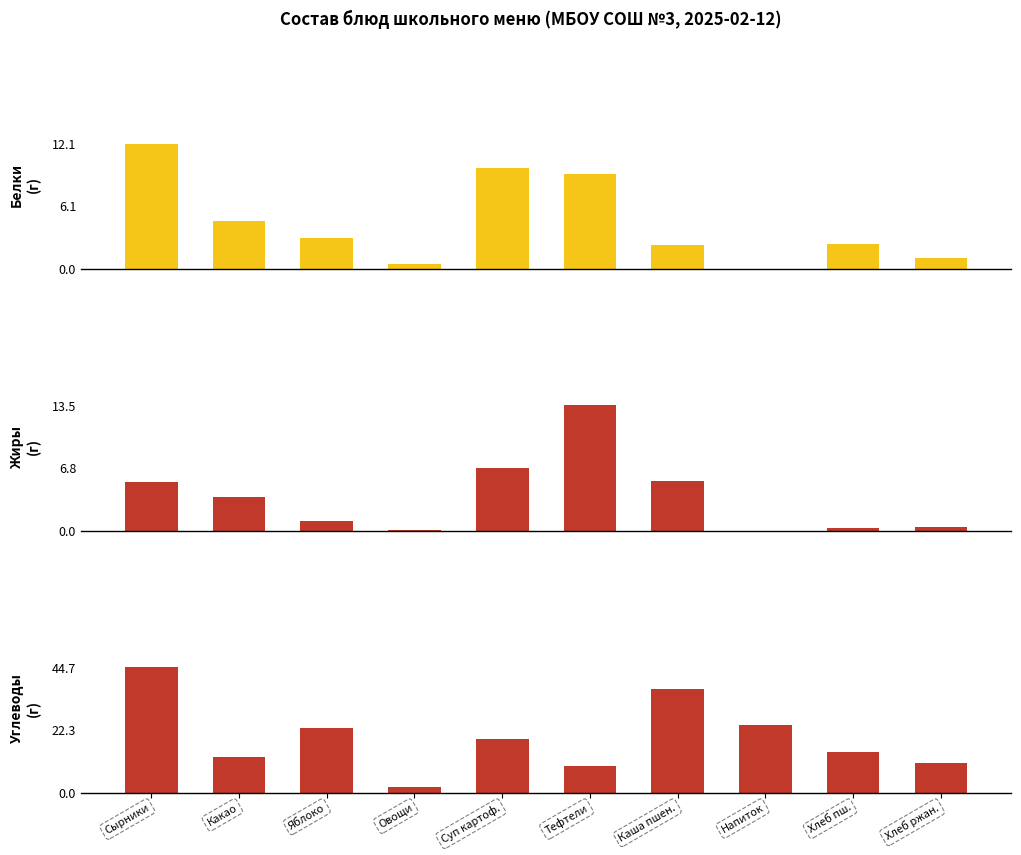

Reading left to right, list all the values displayed in this chart.

Белки: Сырники=12.1	Какао=4.6	Яблоко=3.0	Овощи=0.5	Суп картоф.=9.8	Тефтели=9.2	Каша пшен.=2.3	Напиток=0.0	Хлеб пш.=2.4	Хлеб ржан.=1.1
Жиры: Сырники=5.2	Какао=3.6	Яблоко=1.0	Овощи=0.1	Суп картоф.=6.8	Тефтели=13.5	Каша пшен.=5.3	Напиток=0.0	Хлеб пш.=0.3	Хлеб ржан.=0.4
Углеводы: Сырники=44.7	Какао=12.6	Яблоко=23.0	Овощи=2.0	Суп картоф.=19.0	Тефтели=9.4	Каша пшен.=36.9	Напиток=24.0	Хлеб пш.=14.6	Хлеб ржан.=10.7